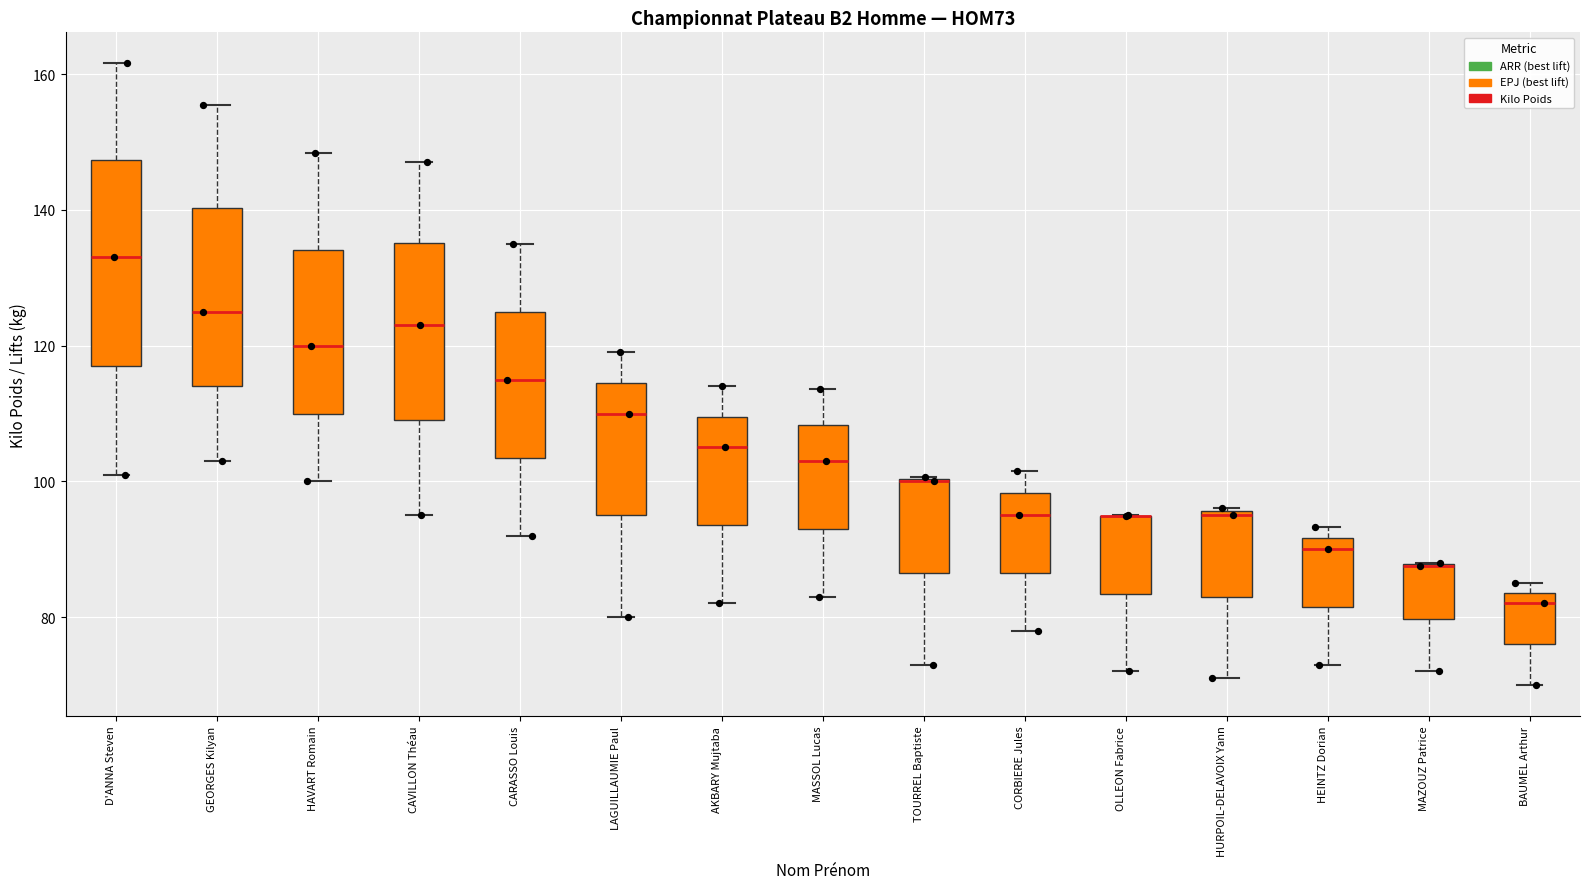

Reading left to right, read every box against the y-axis: the position of its median line, the range the box covers, and the ends of its whiskers. The values are not printed on the chart, so give them approximately, as read against the axis.

D'ANNA Steven: median 134, box 118 to 148, whiskers 102 to 162
GEORGES Kilyan: median 126, box 114 to 140, whiskers 104 to 156
HAVART Romain: median 120, box 110 to 134, whiskers 100 to 148
CAVILLON Théau: median 124, box 110 to 136, whiskers 96 to 148
CARASSO Louis: median 116, box 104 to 124, whiskers 92 to 134
LAGUILLAUMIE Paul: median 110, box 96 to 114, whiskers 80 to 120
AKBARY Mujtaba: median 106, box 94 to 110, whiskers 82 to 114
MASSOL Lucas: median 104, box 94 to 108, whiskers 84 to 114
TOURREL Baptiste: median 100 (drawn on the box's upper edge), box 86 to 100, whiskers 74 to 100
CORBIERE Jules: median 96, box 86 to 98, whiskers 78 to 102
OLLEON Fabrice: median 94 (drawn on the box's upper edge), box 84 to 94, whiskers 72 to 96
HURPOIL-DELAVOIX Yann: median 96, box 84 to 96, whiskers 72 to 96
HEINTZ Dorian: median 90, box 82 to 92, whiskers 74 to 94
MAZOUZ Patrice: median 88 (drawn on the box's upper edge), box 80 to 88, whiskers 72 to 88
BAUMEL Arthur: median 82, box 76 to 84, whiskers 70 to 86